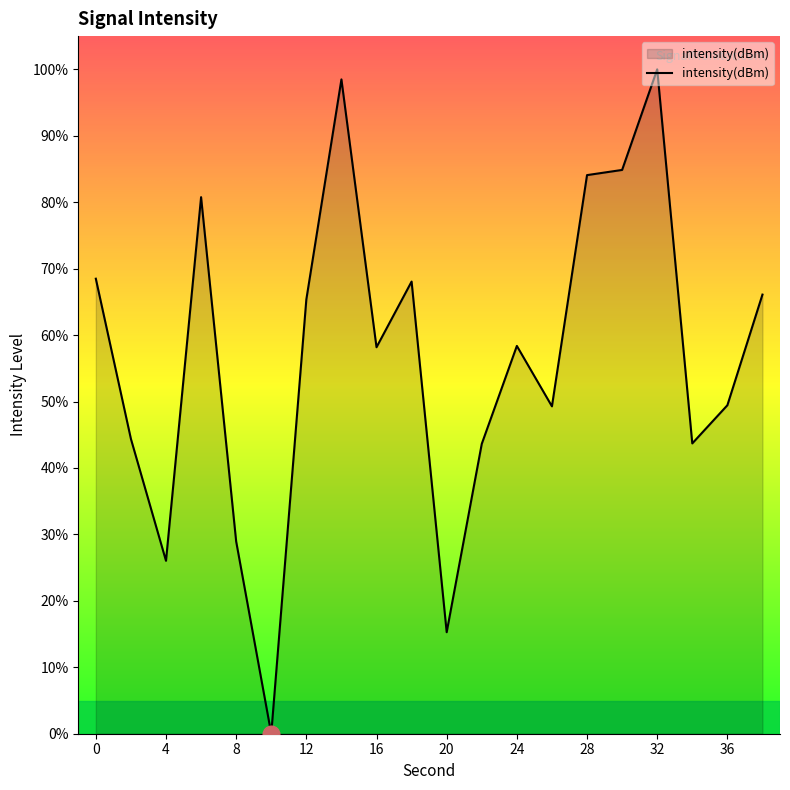

What is the difference between the maximum and minimum values?

100.0